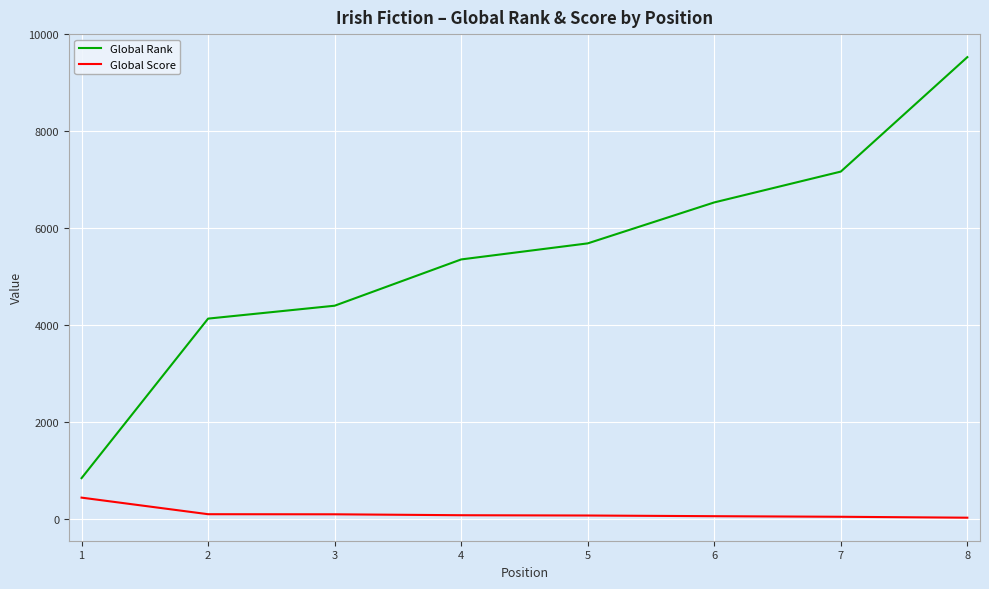

Rank the series by their maximum value, from lowest to highest.

Global Score, Global Rank